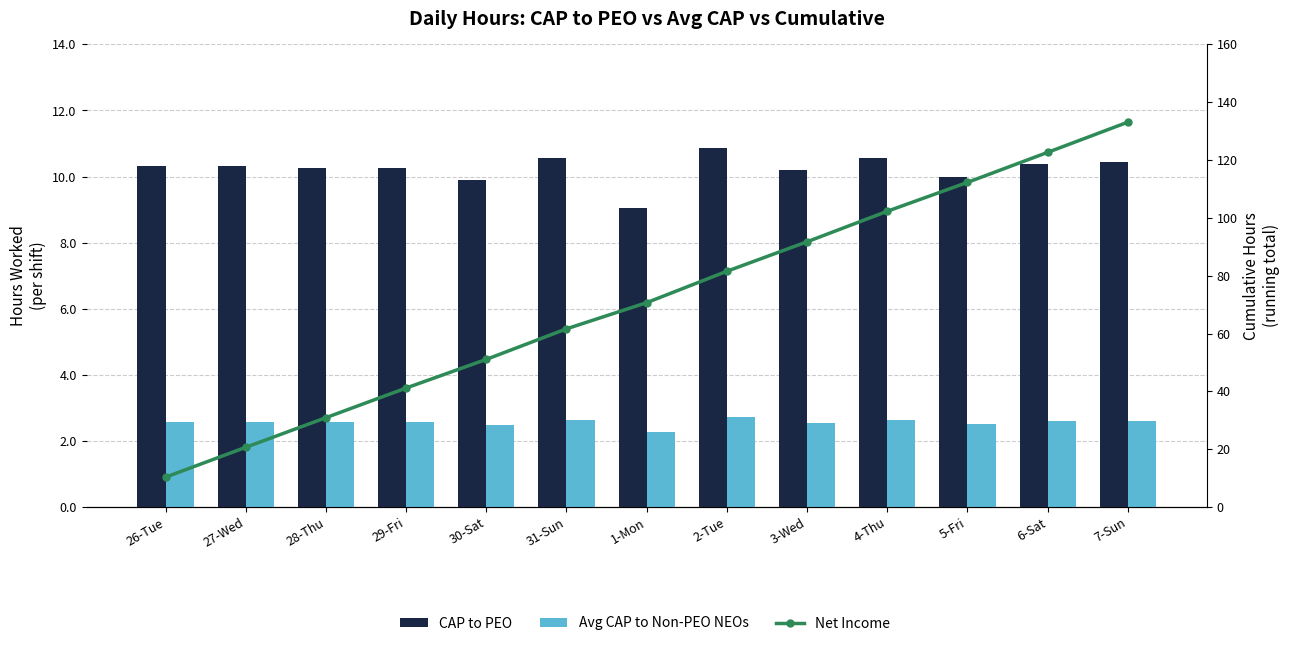

Between 6-Sat and 7-Sun, which series saw the biggest shift?

Net Income